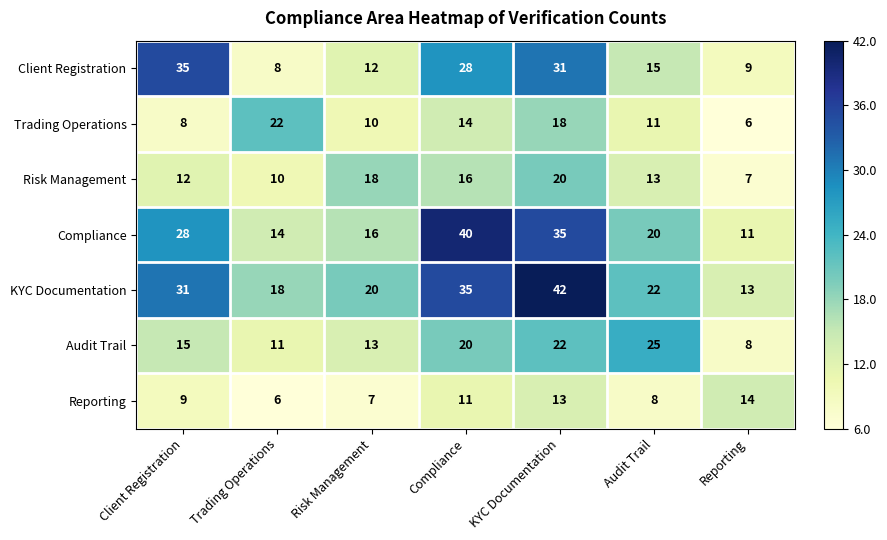

The Reporting series shows 8 at Audit Trail. True or false?

True